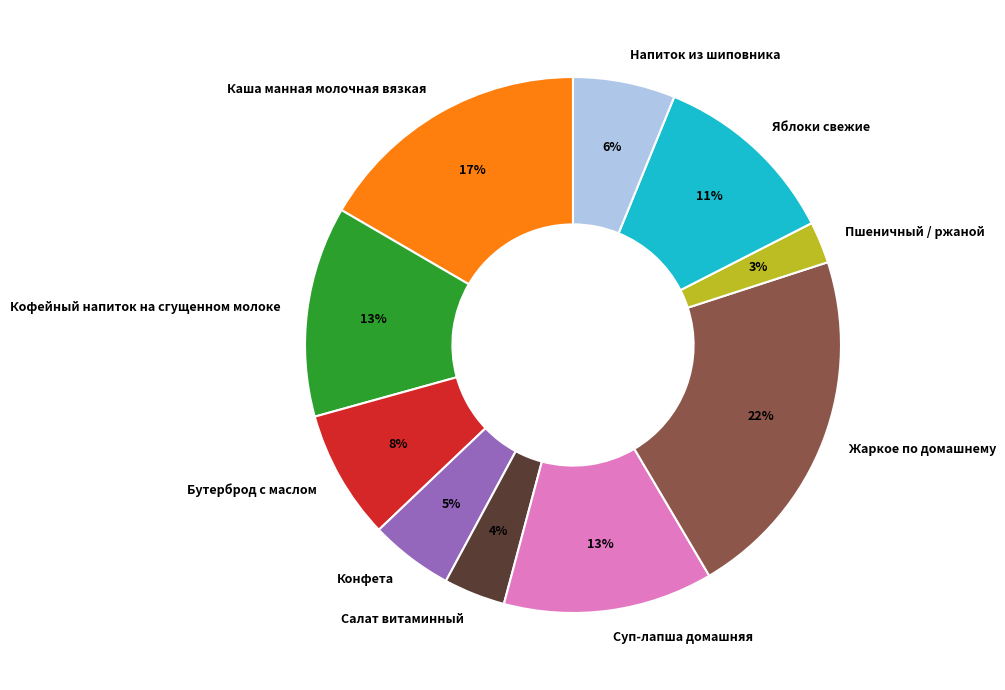

Do Жаркое по домашнему and Конфета together represent more than half of the pie?

No